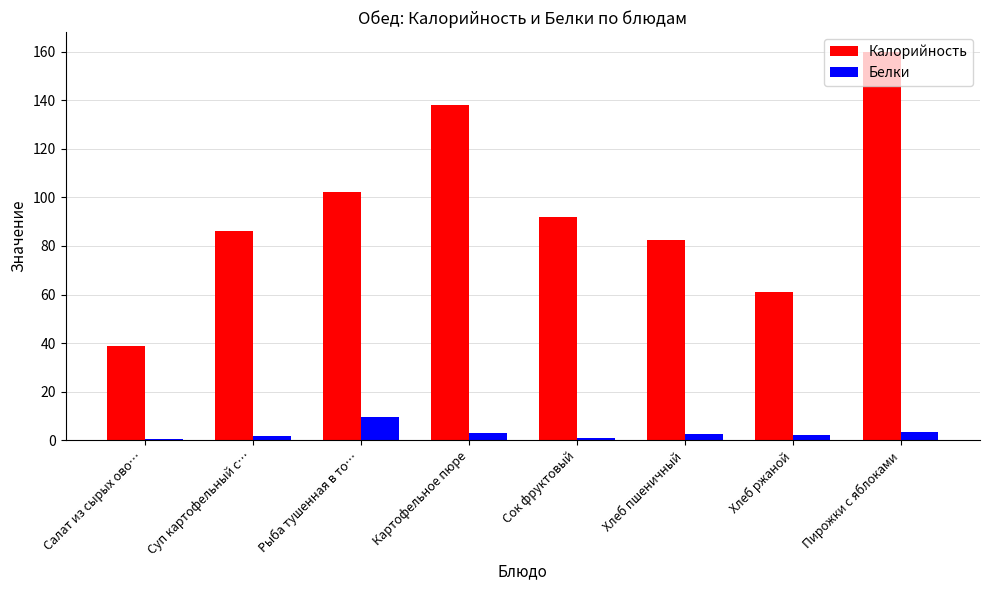

What is the maximum value shown in the chart?

160.0